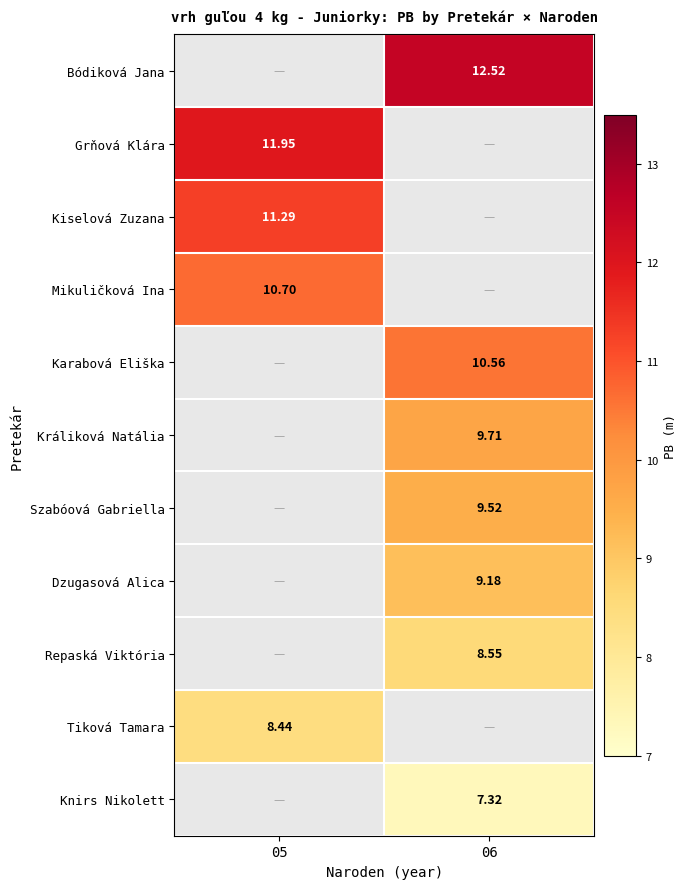

What is the smallest value displayed?

7.3